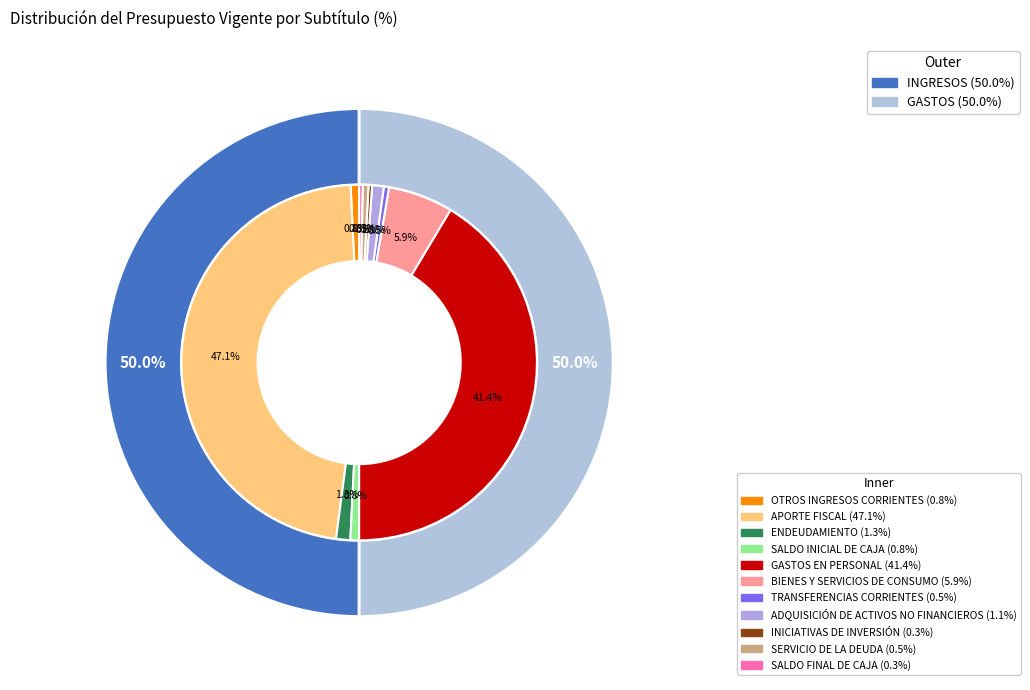

Does BIENES Y SERVICIOS DE CONSUMO represent more than half of the total?

No